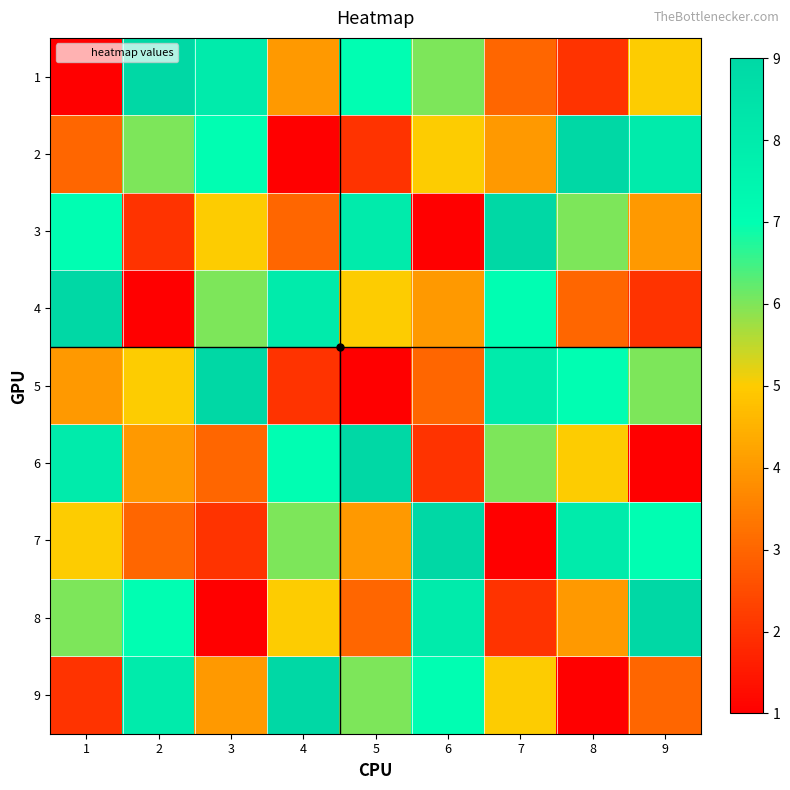

Which category has the lowest value across all series?

1